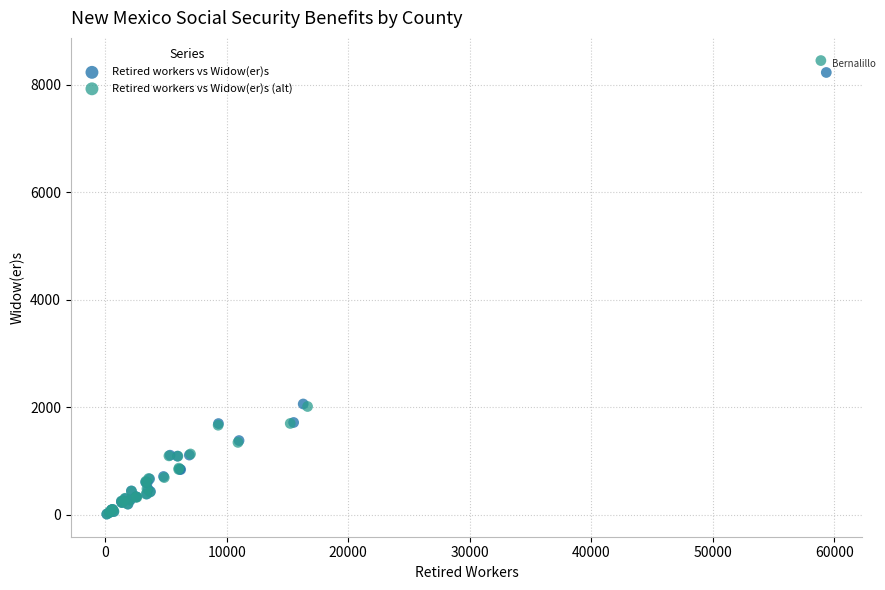

Which series has the largest Y range (max minus min)?

Retired workers vs Widow(er)s (alt)